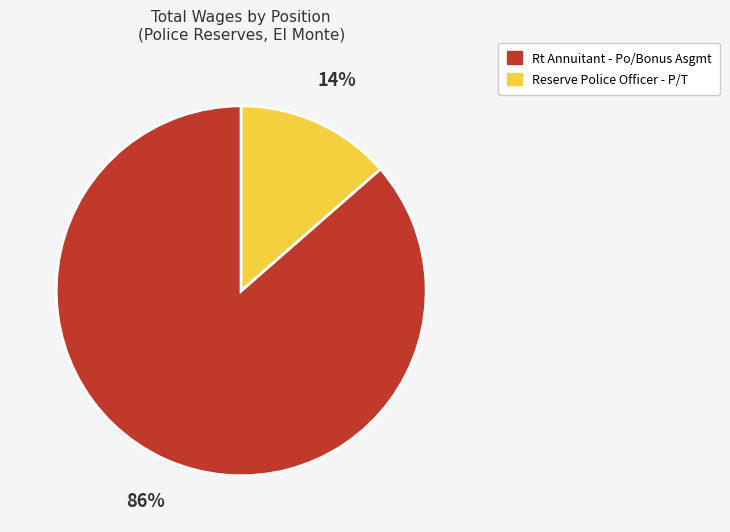

To the nearest percent, what is the average slice percentage?

50%